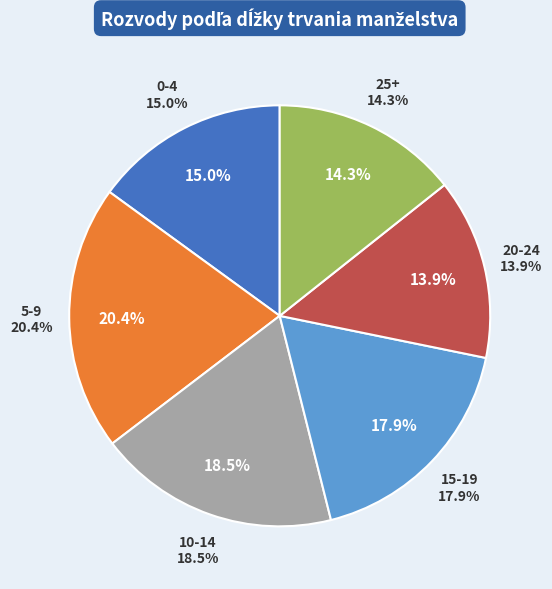

To the nearest percent, what is the combined percentage of 20-24 and 25+?

28%